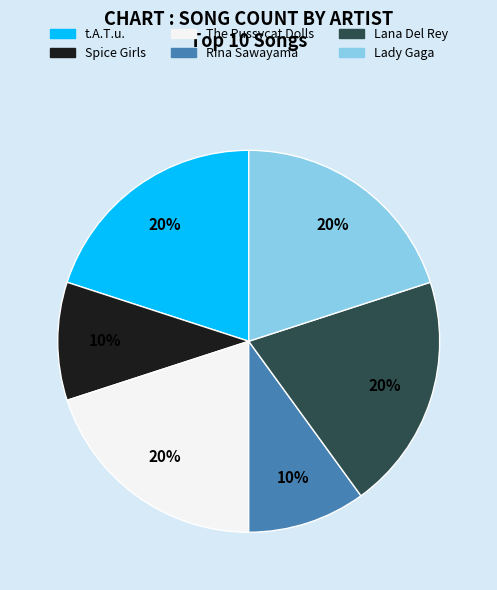

To the nearest percent, what portion does The Pussycat Dolls represent?

20%